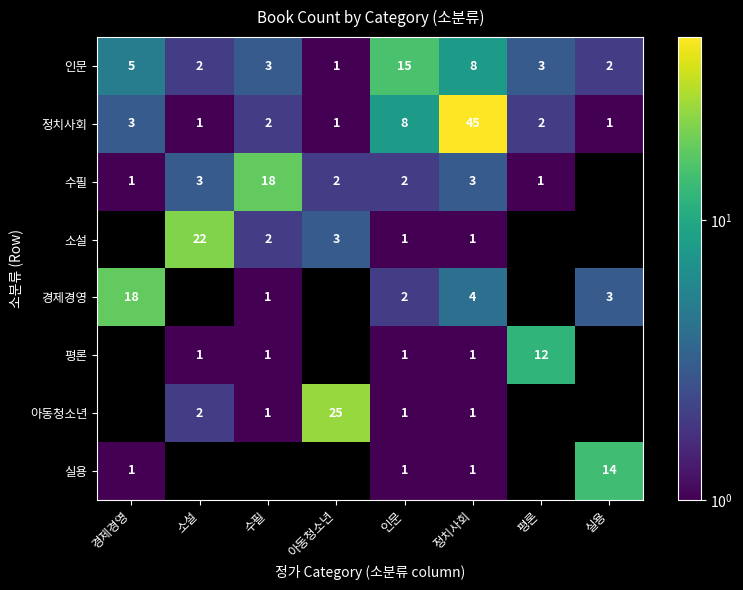

How many data points does each series have?

8